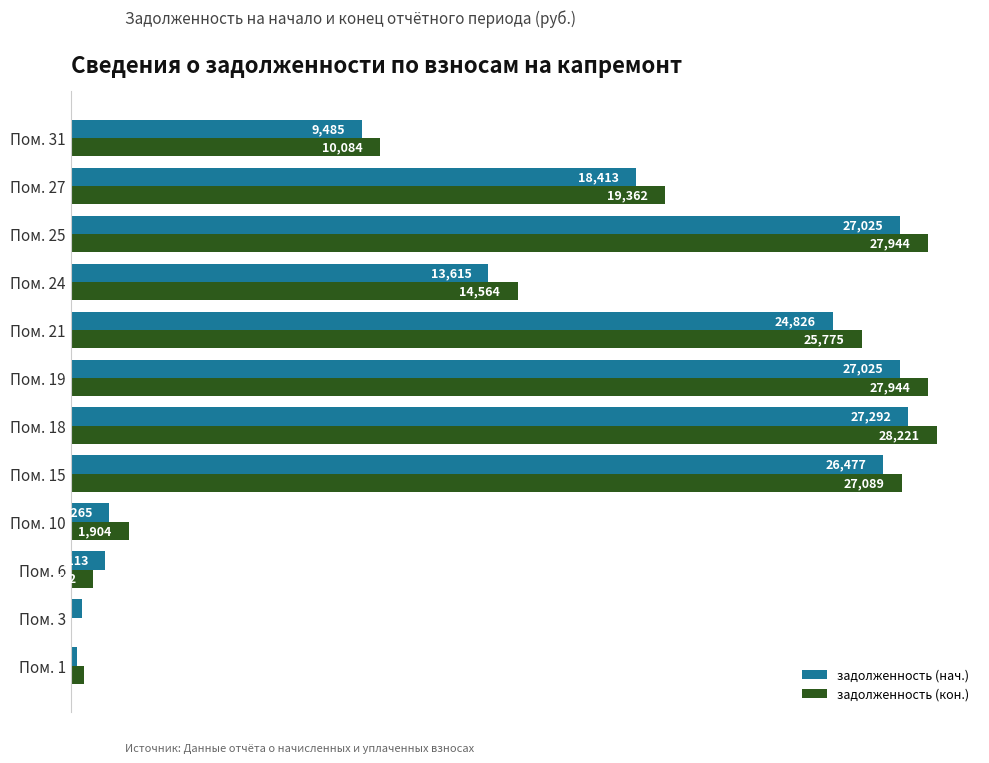

Which series changed the most between Пом. 3 and Пом. 19?

задолженность (кон.)